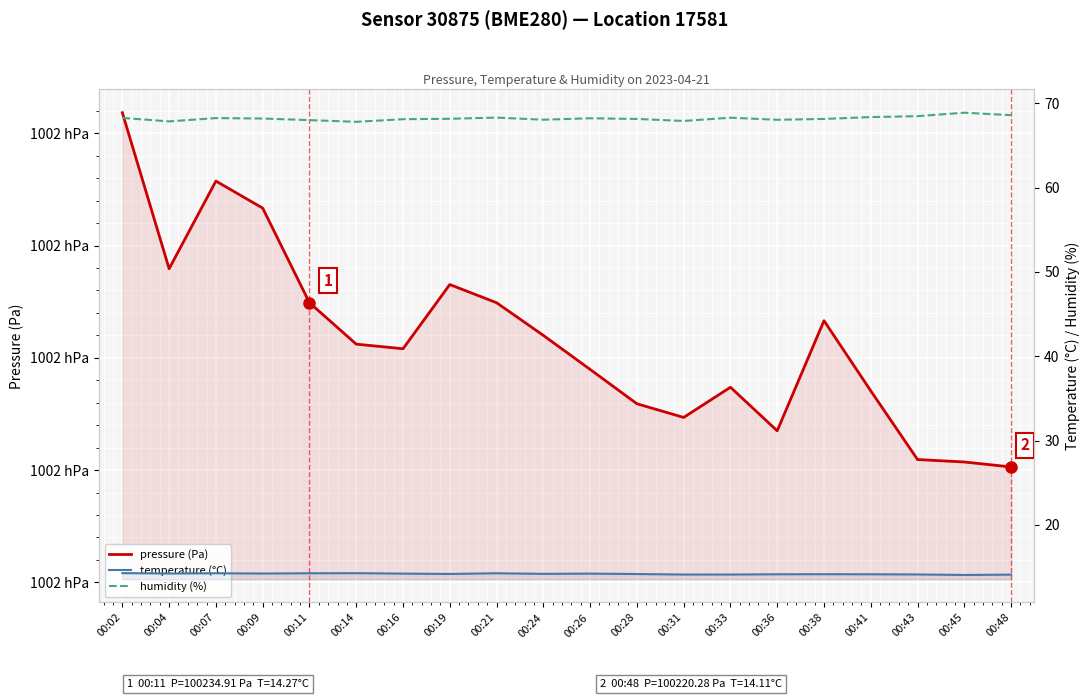

Is it true that humidity (%) equals 121.4 at 00:09?

False